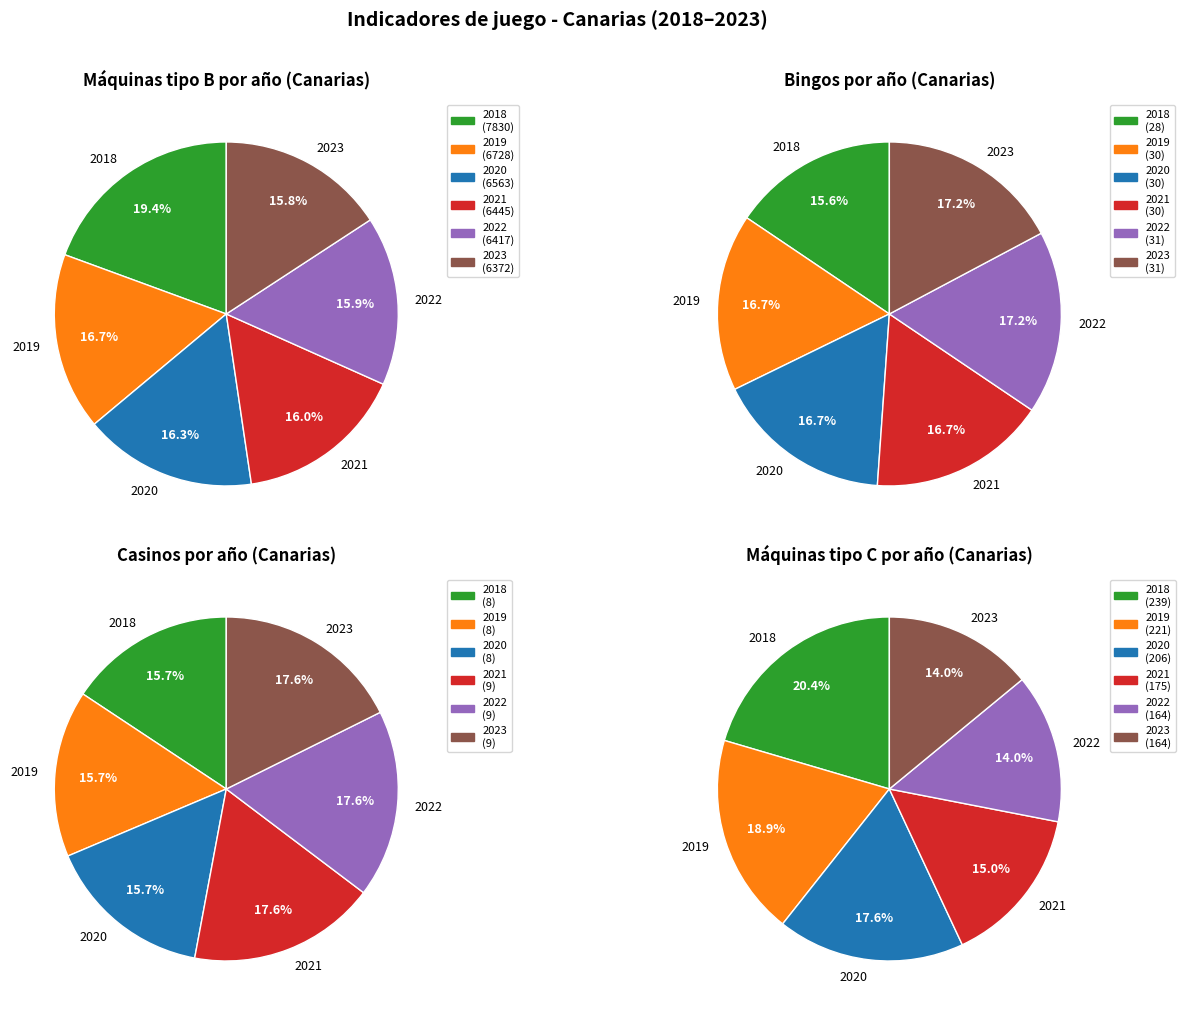

Which category has the biggest portion of the pie?

2018